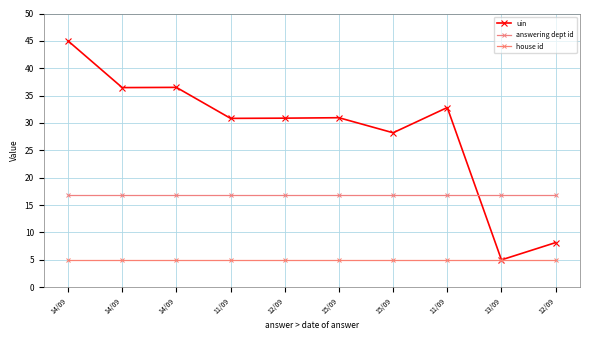

Count the number of data series in this chart.

3